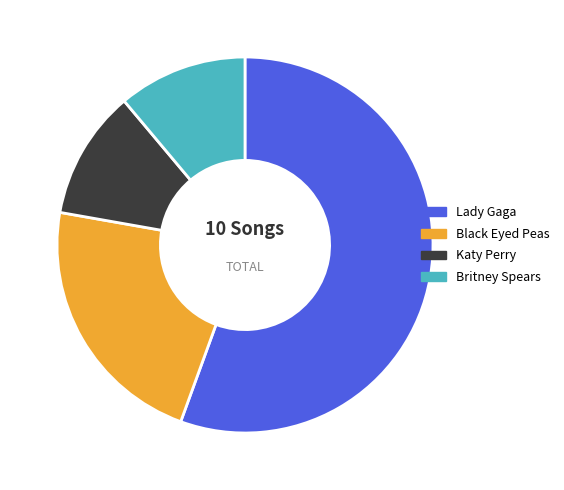

True or false: Lady Gaga accounts for 61% of the total.

False